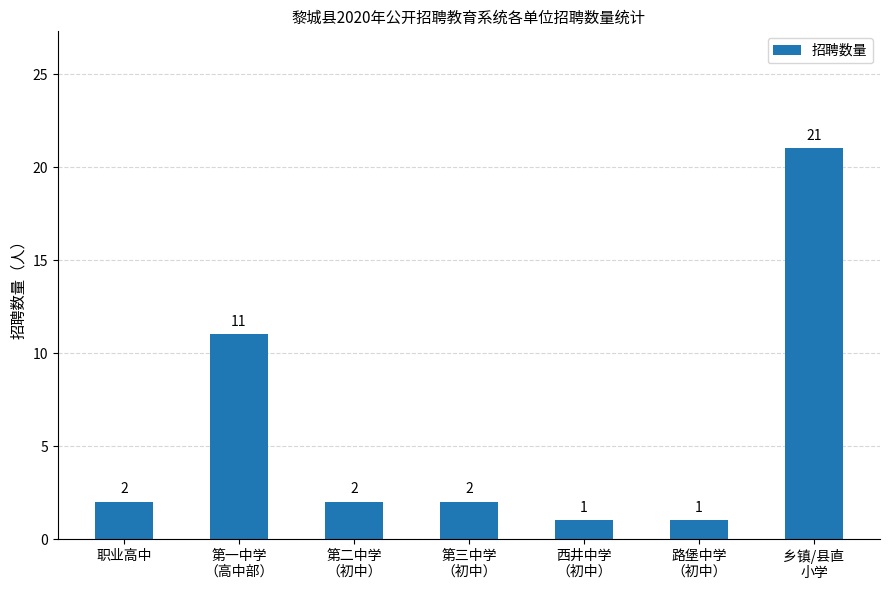

Does the chart contain stacked bars?

No